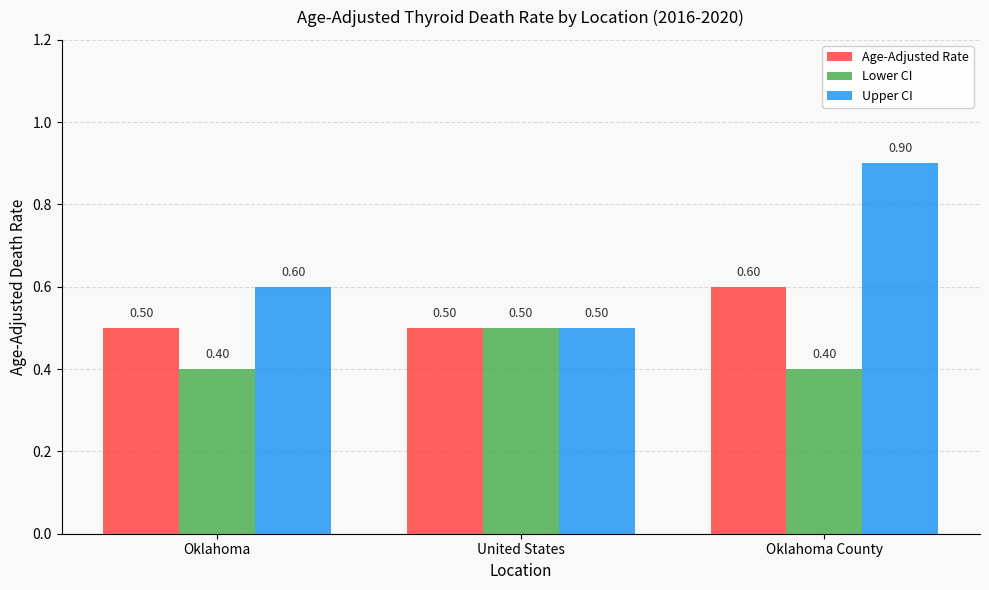

What is the sum of the Lower CI values at Oklahoma County and United States?

0.9